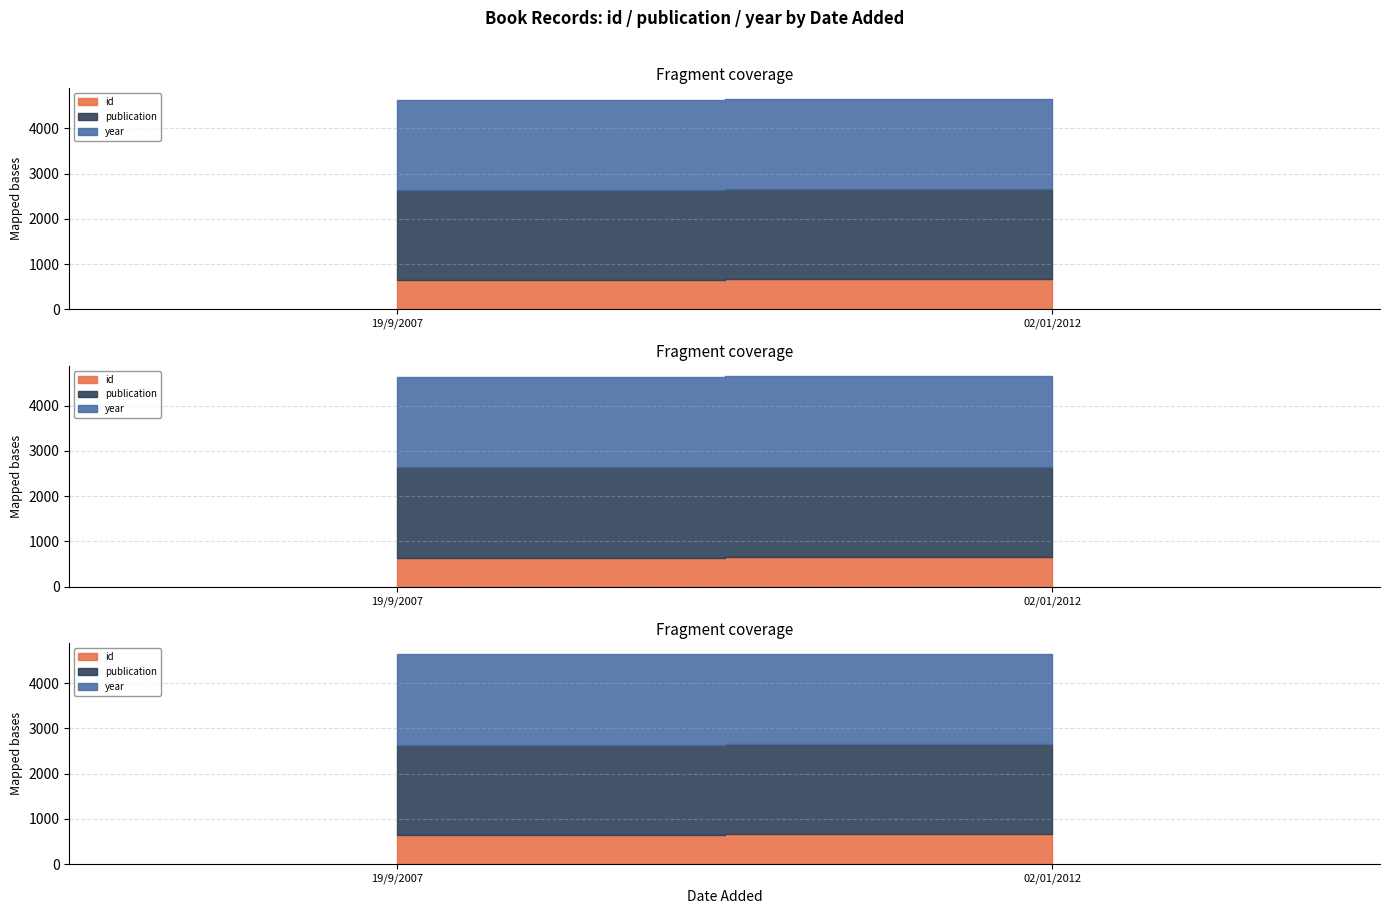

What is the sum of the publication values at 02/01/2012 and 19/9/2007?

3990